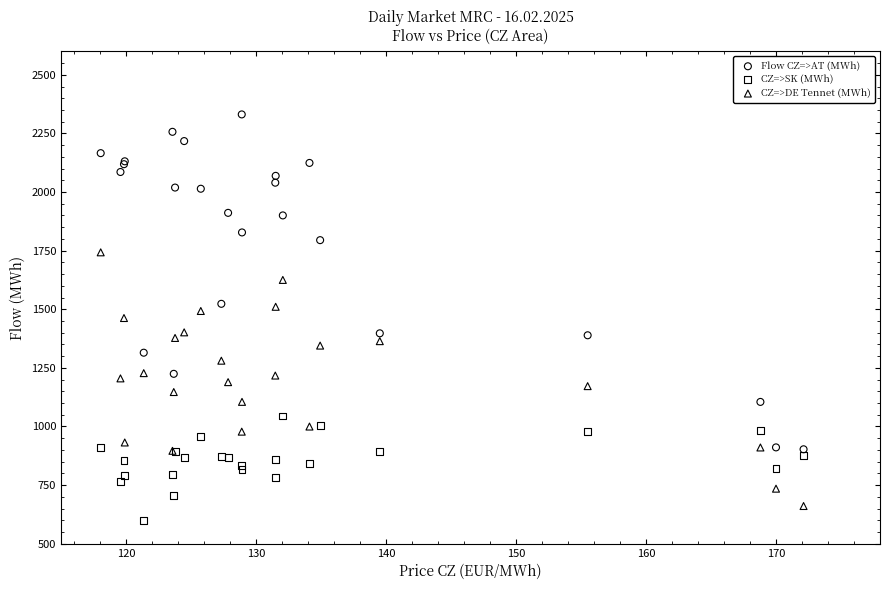

Which series reaches the maximum Y coordinate?

Flow CZ=>AT (MWh)